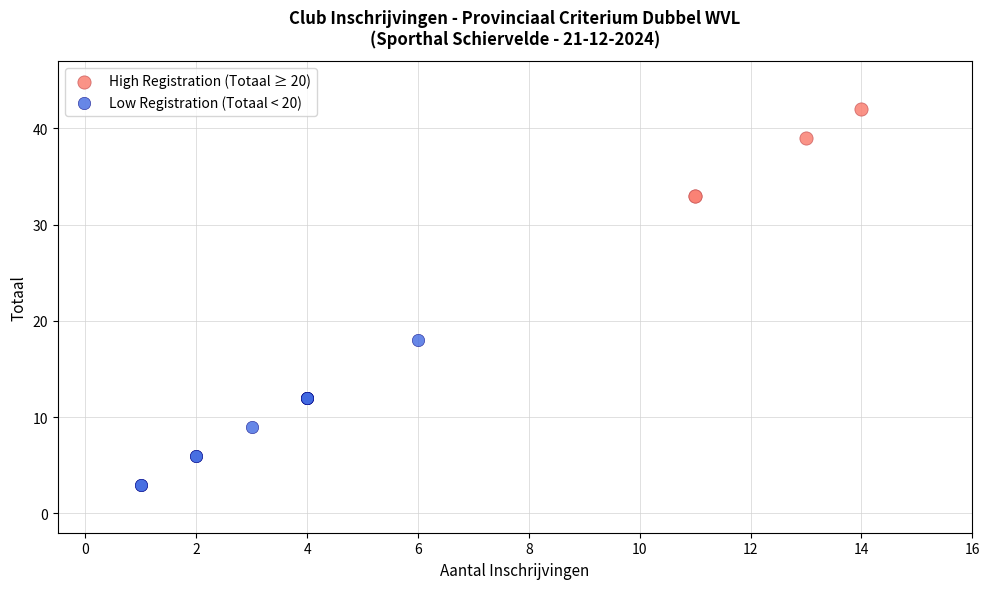

Which series contains the highest Y value?

High Registration (Totaal ≥ 20)